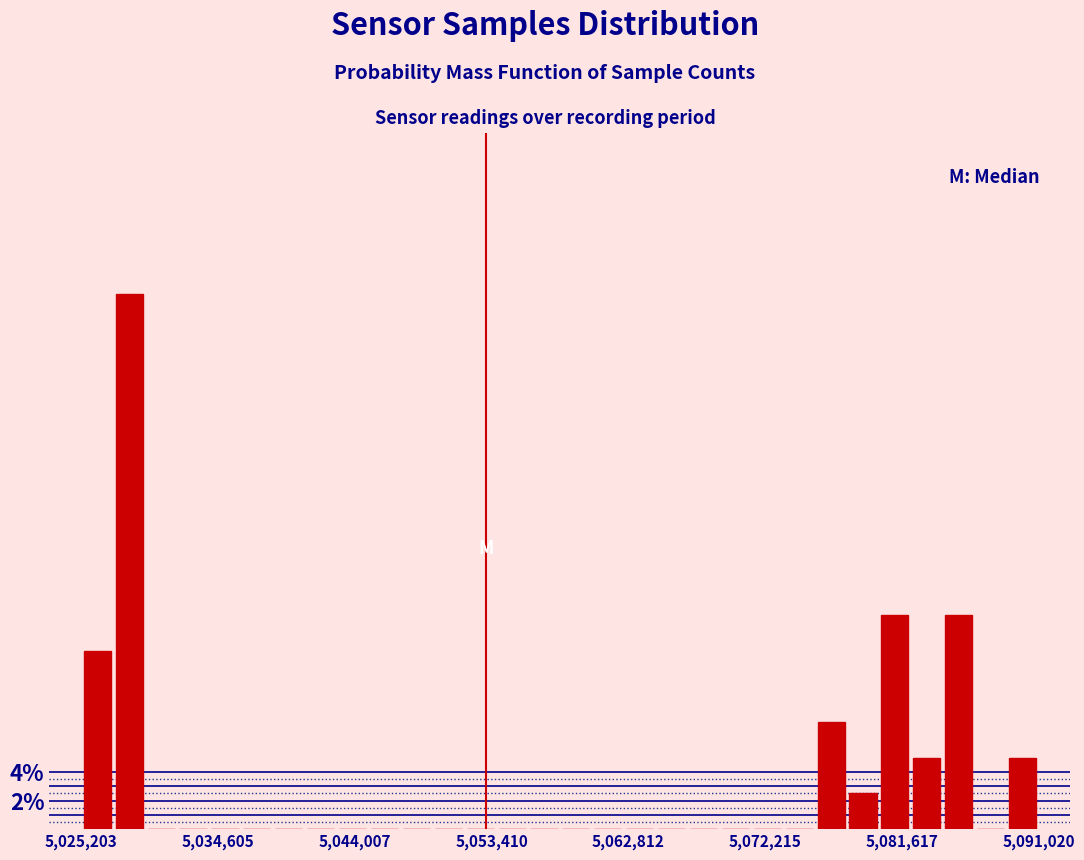

Around what value on the x-axis is the tallest bar? Give the approximate position of its centre, as read against the axis.

5028000